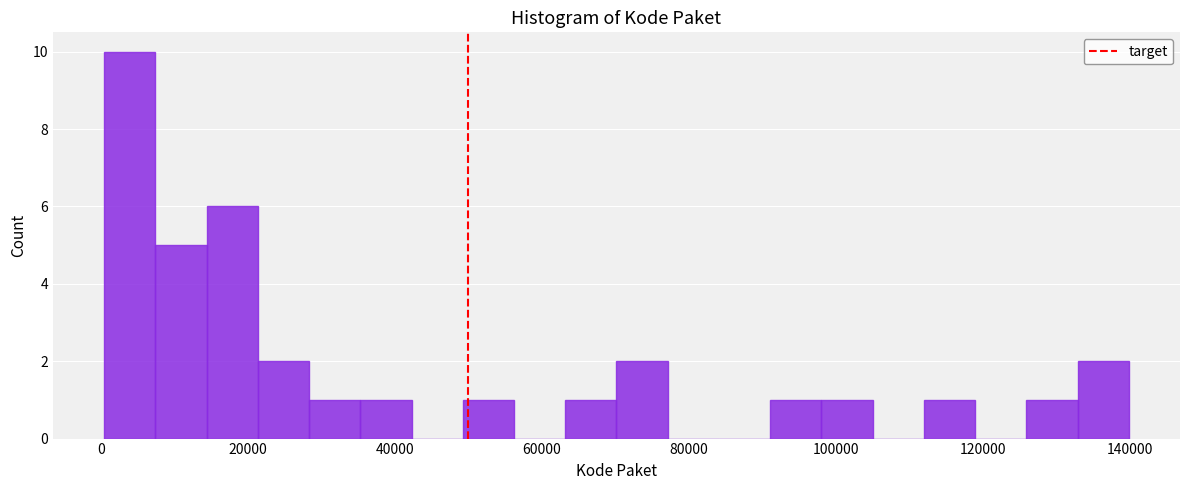

Around what value on the x-axis is the tallest bar? Give the approximate position of its centre, as read against the axis.

4000